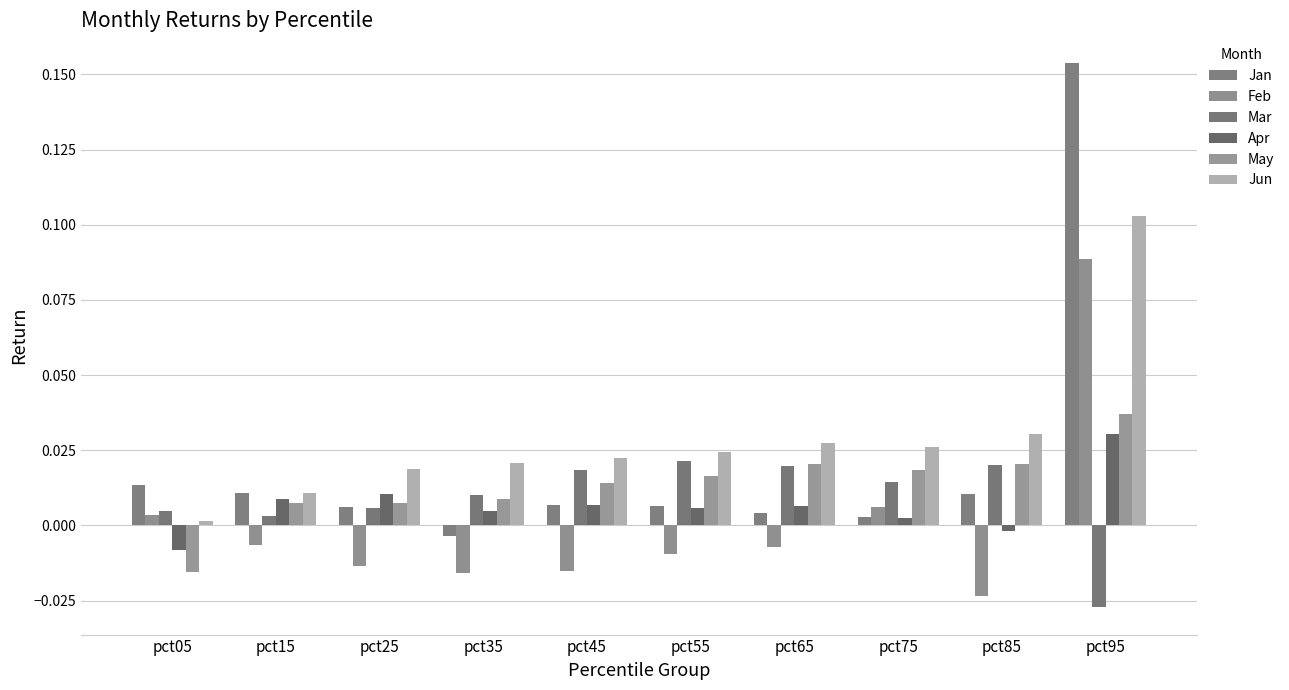

What is the total value across all series at pct95?

0.4